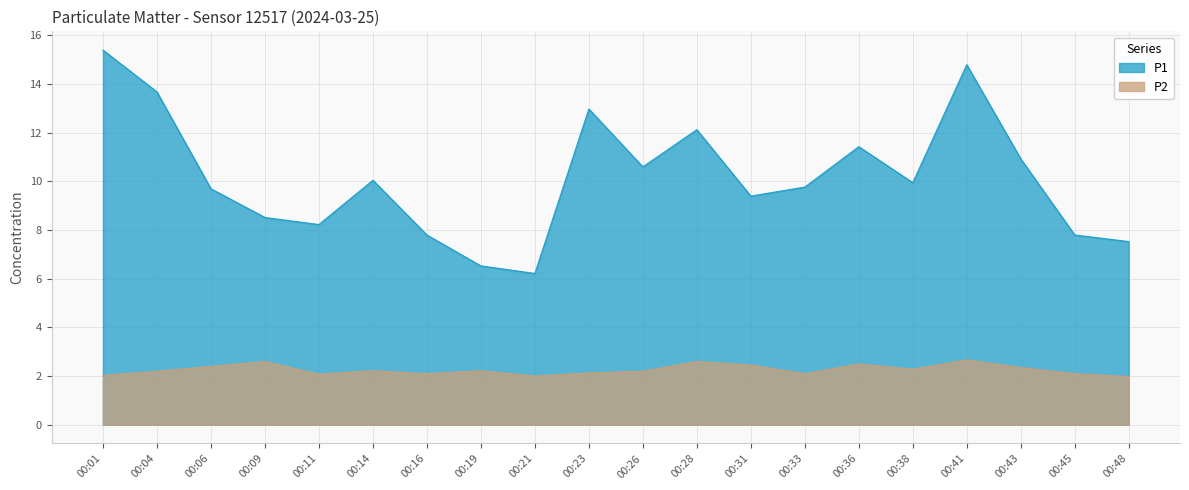

Does the chart display data point markers on the line(s)?

No